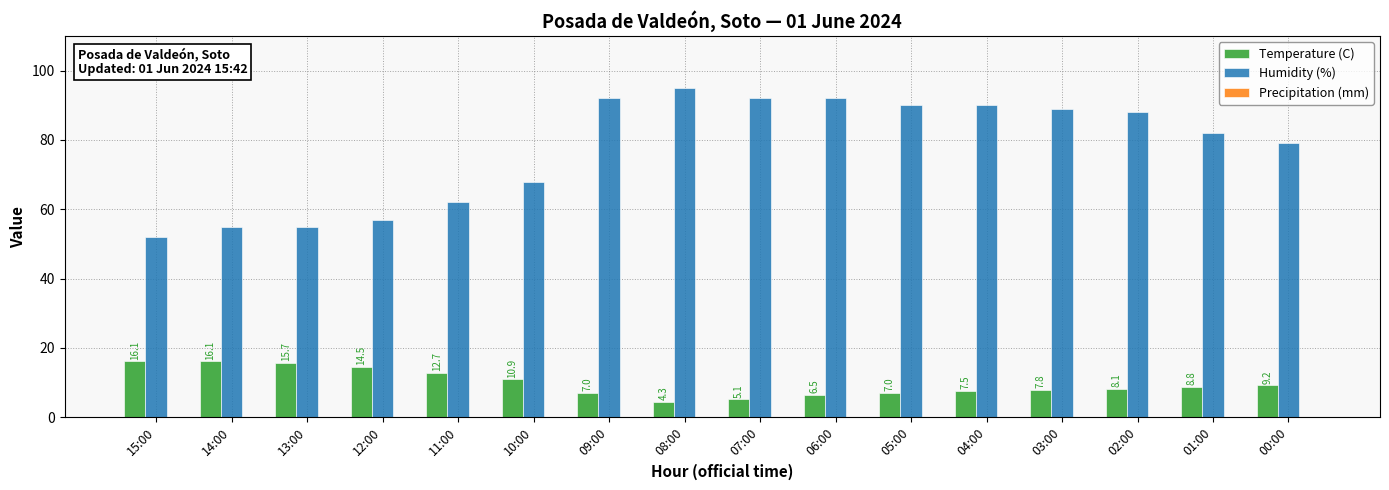

What is the total value across all series at 07:00?

97.1